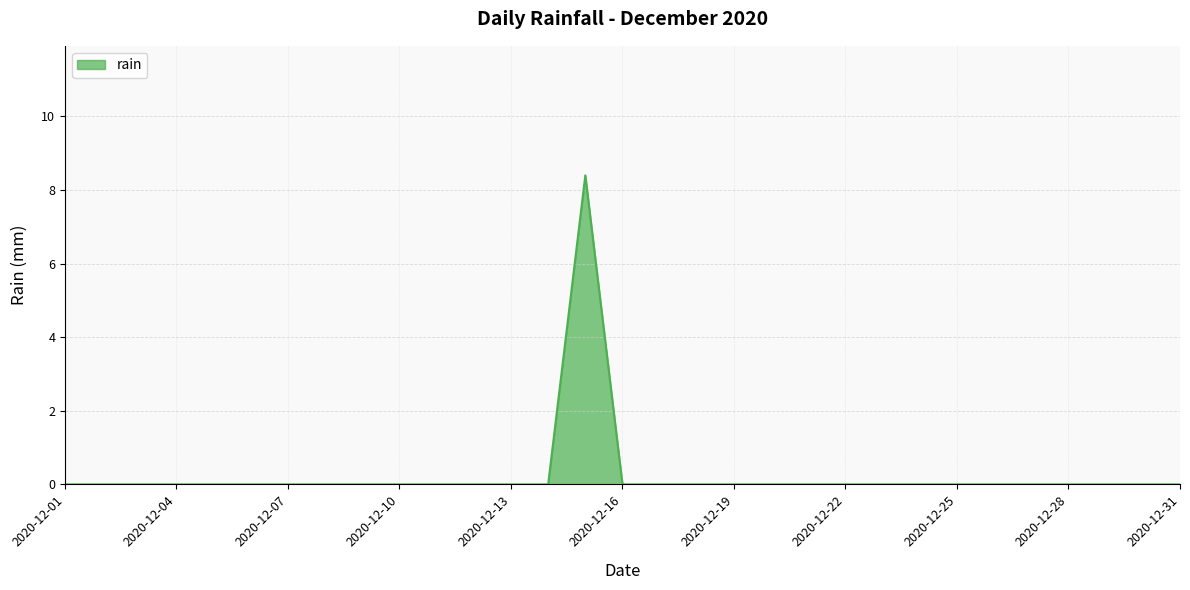

What is the maximum value shown in the chart?

8.4